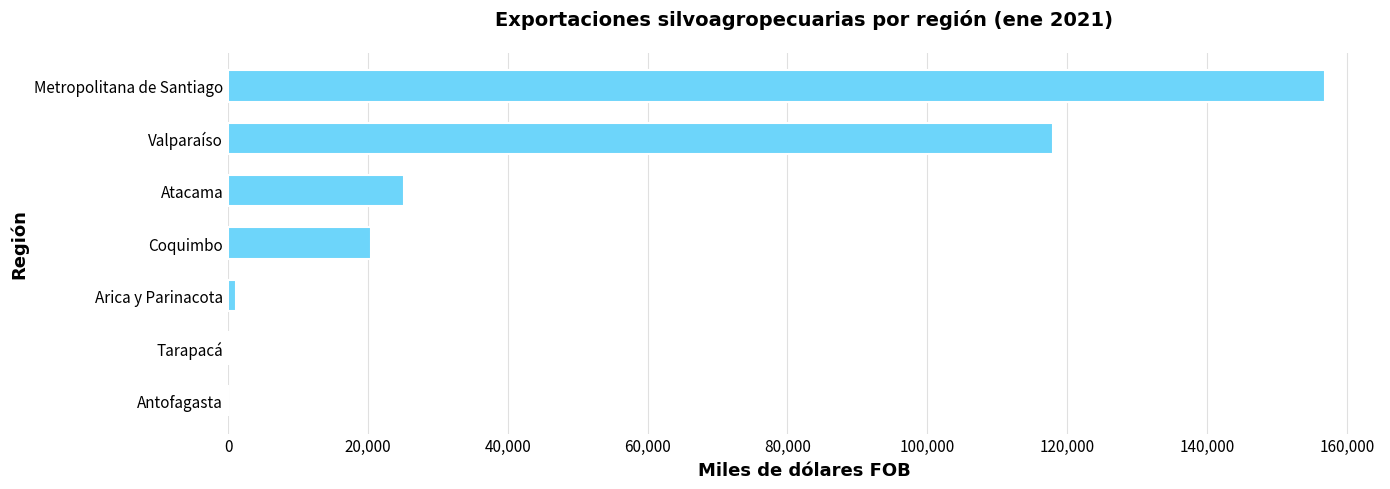

What is the sum of the values at Atacama and Coquimbo?

45588.0